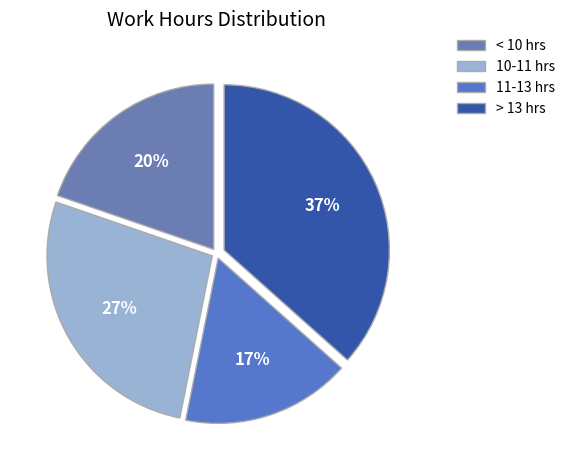

Which slice is the smallest?

11-13 hrs